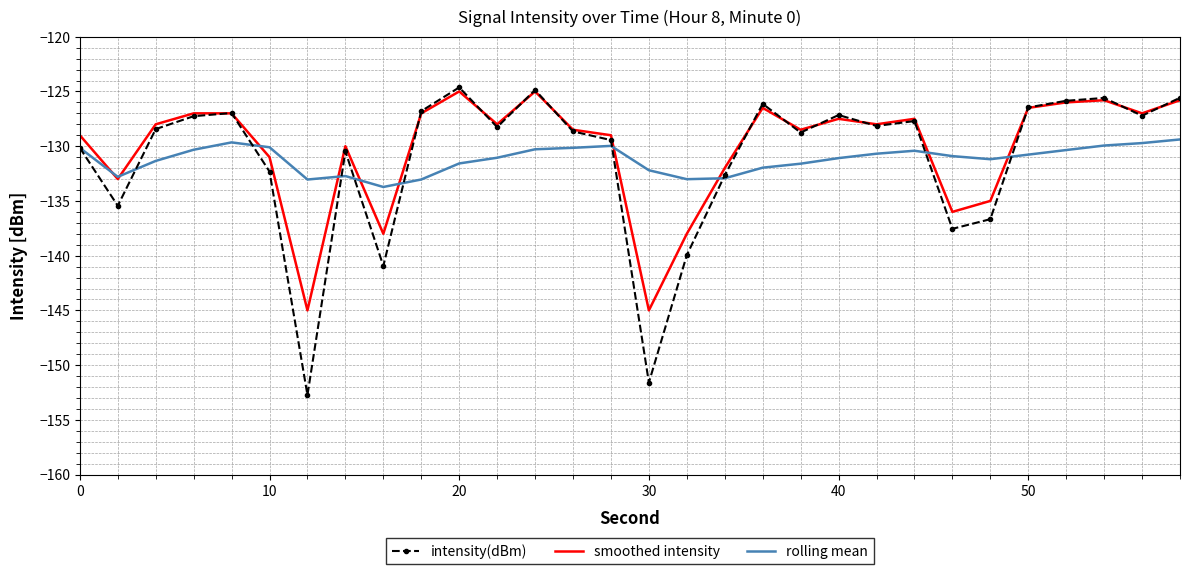

What is the greatest value displayed?

-124.6